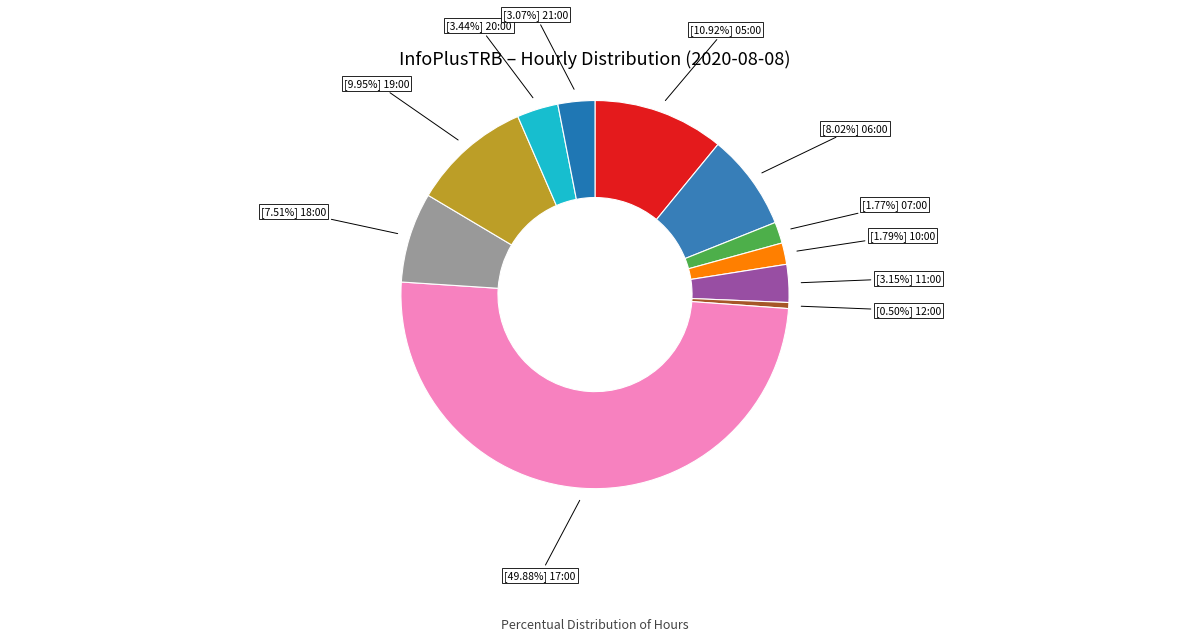

How many slices are in this pie chart?

11